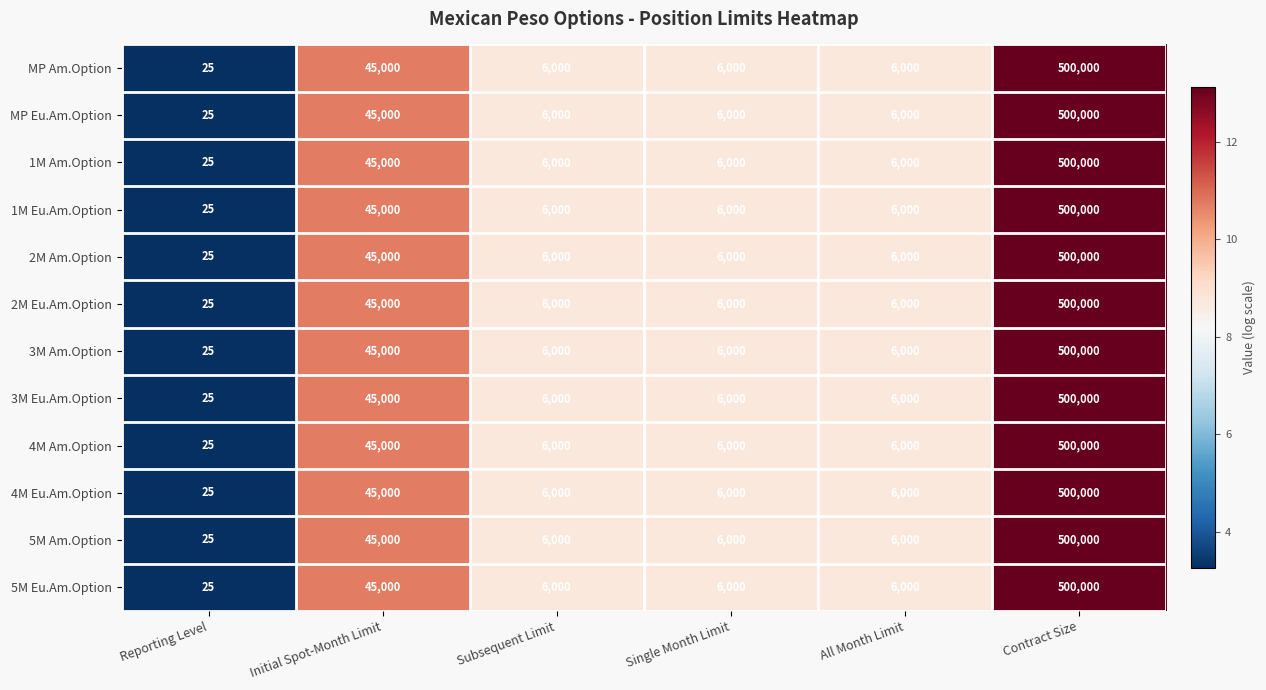

What is the greatest value displayed?

500000